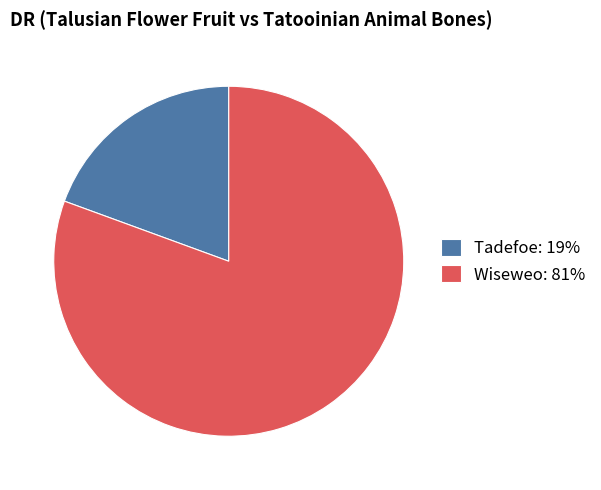

Count the number of slices in the pie.

2